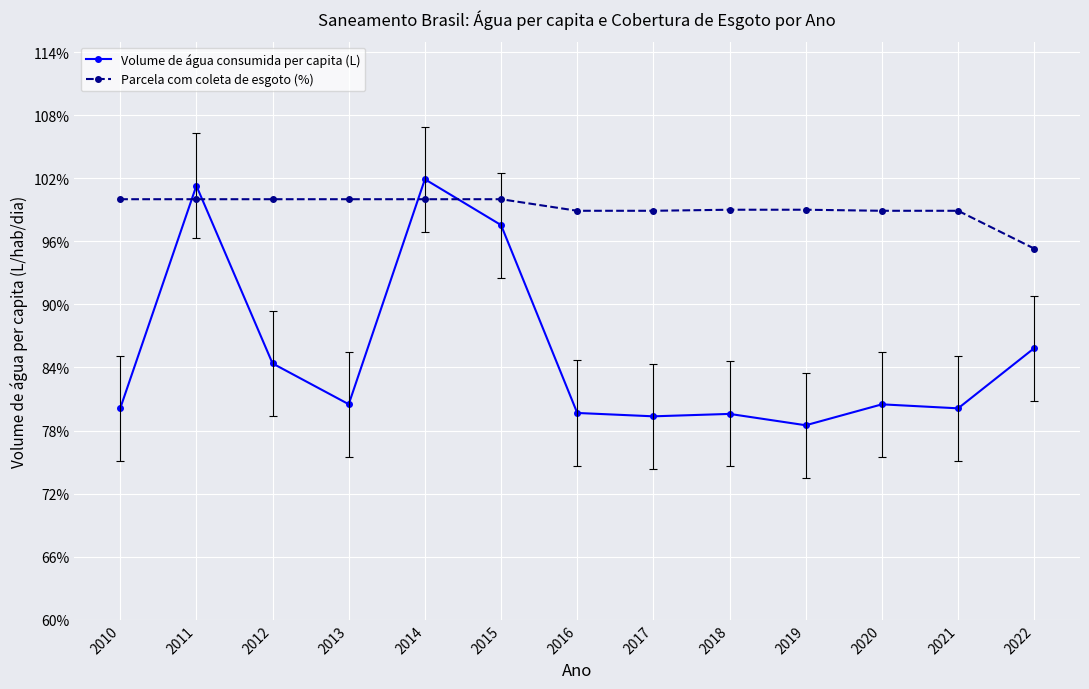

What is the average value of the Parcela com coleta de esgoto (%) series?

99.1